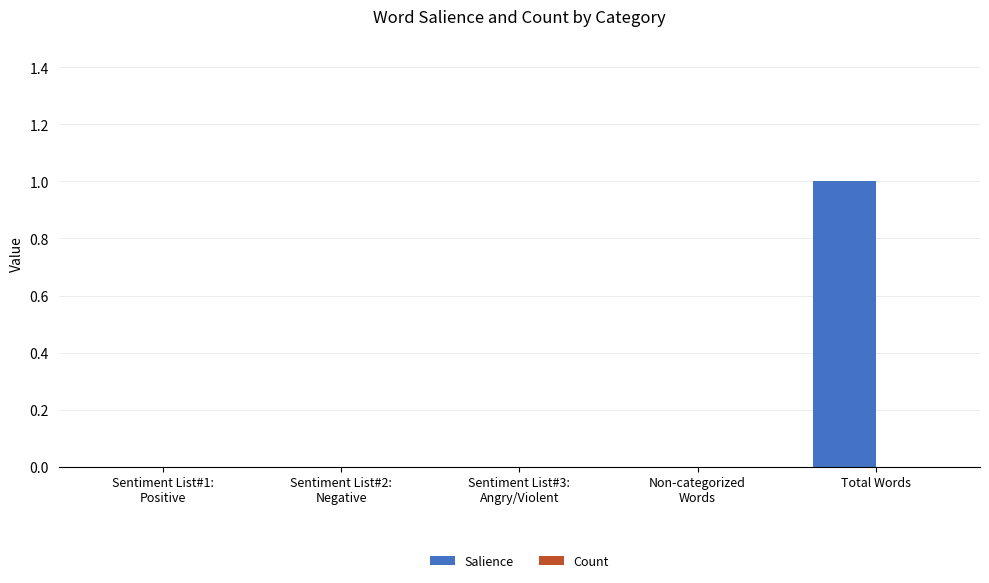

At which category does the chart reach its peak across all series?

Total Words